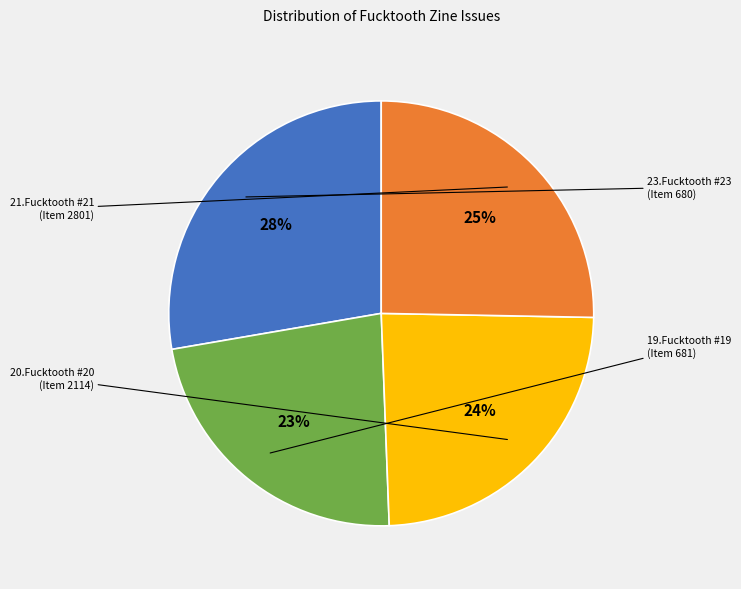

Is there any slice that represents more than half of the pie?

No